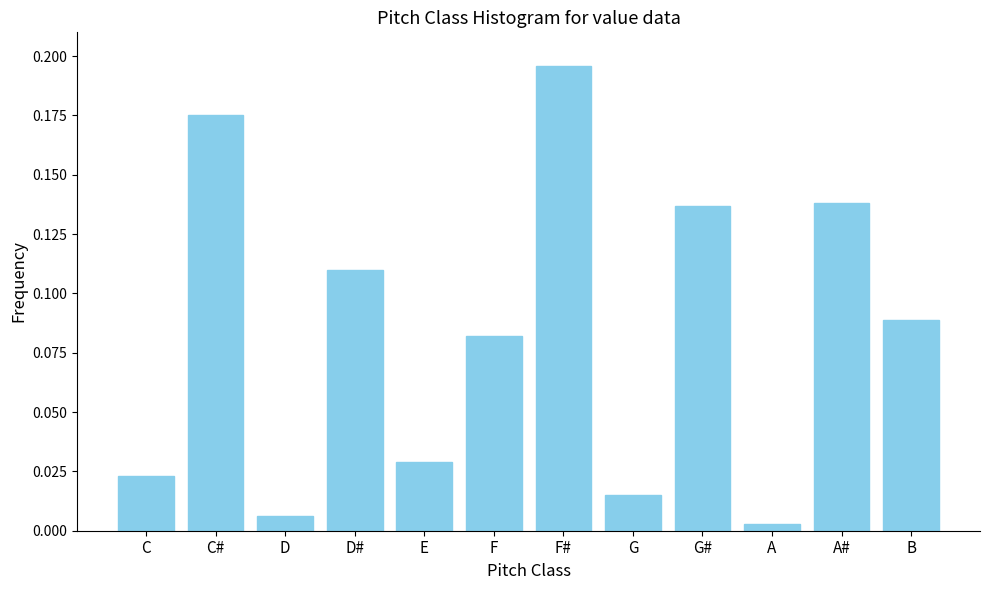

Which has a higher value, G or G#?

G#